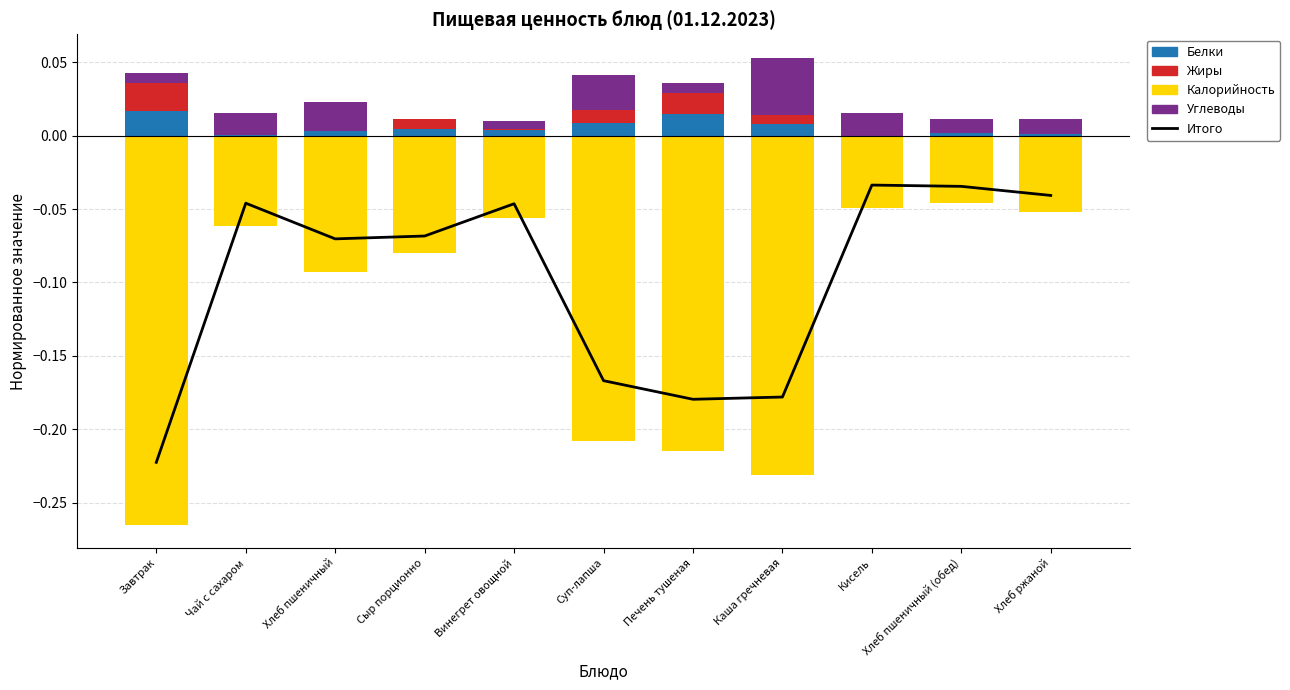

What is the total value across all series at Печень тушеная?

-0.4